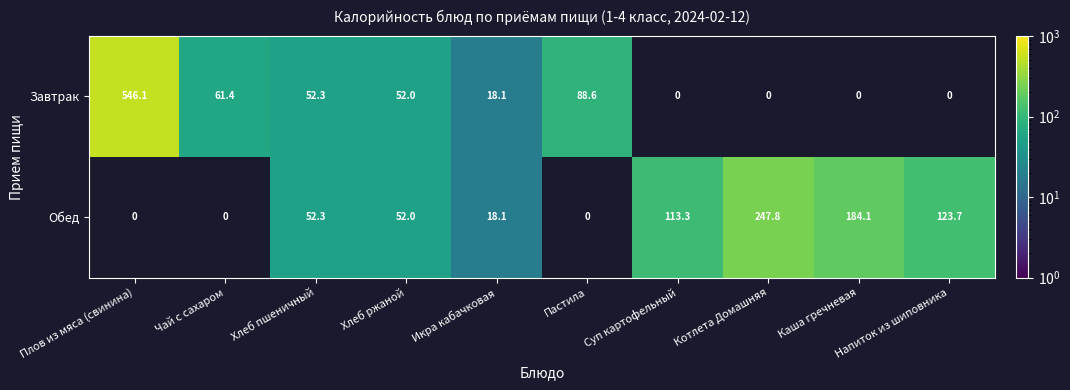

What is the difference between the Завтрак values at Икра кабачковая and Плов из мяса (свинина)?

528.0